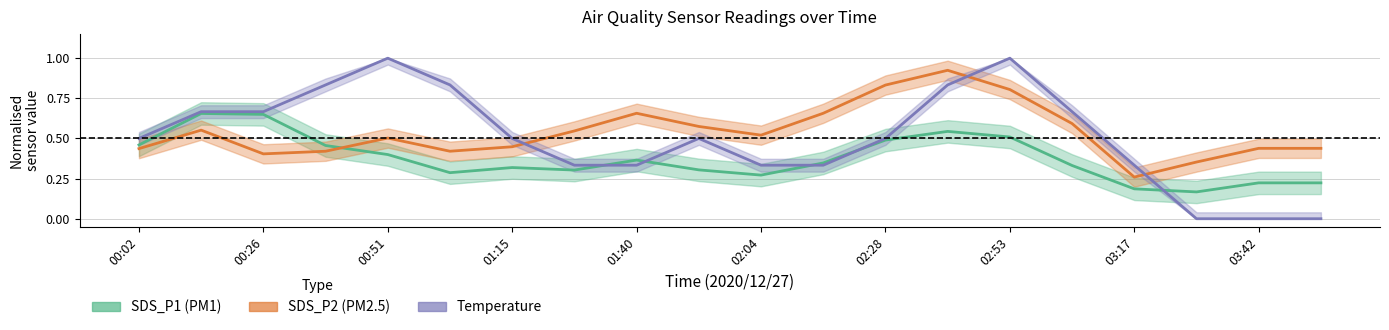

What position from the right is 03:17?

4